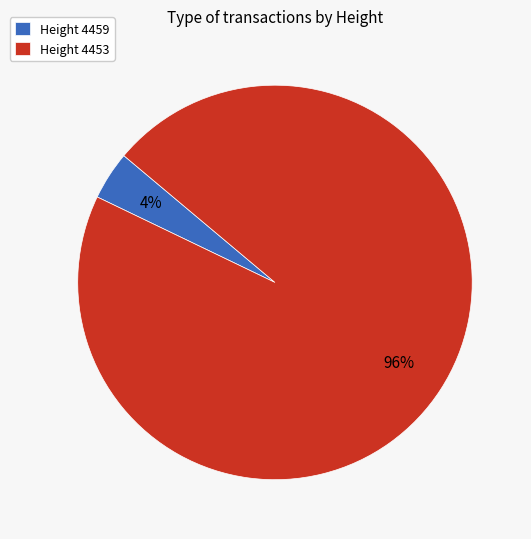

To the nearest percent, what is the difference between the largest and smallest slice percentages?

92%